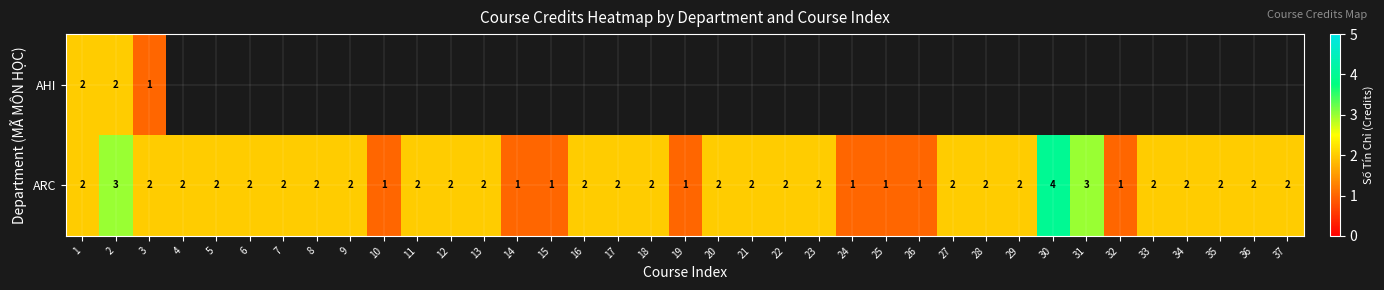

True or false: ARC has a value of 2 at 28.

True